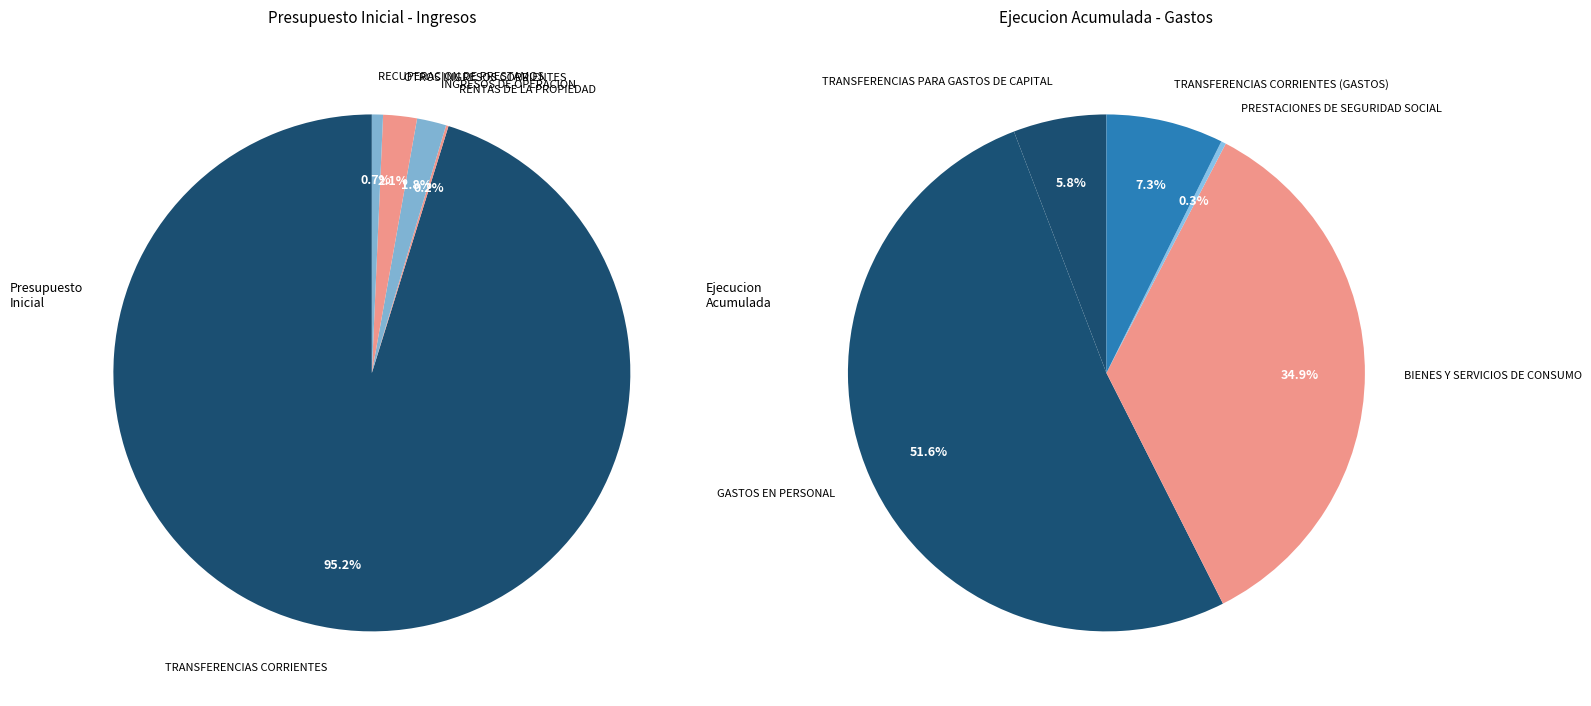

Count the number of slices in the pie.

10